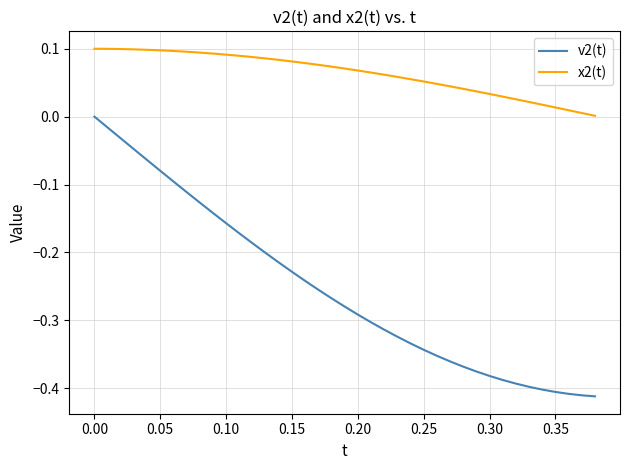

True or false: x2(t) and v2(t) cross at least once.

False